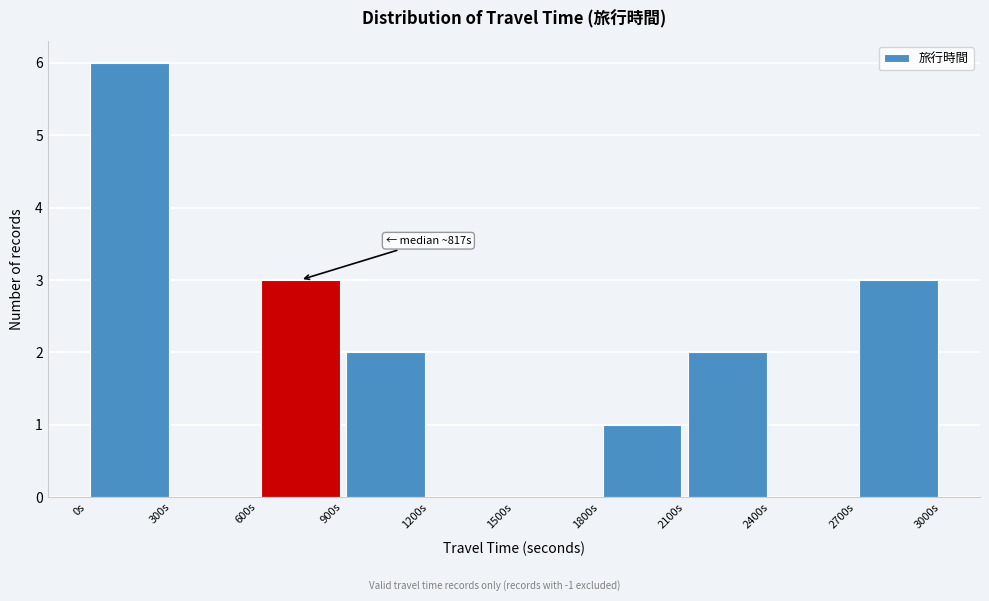

Over which range of the x-axis is the bar tallest?

0 to 300